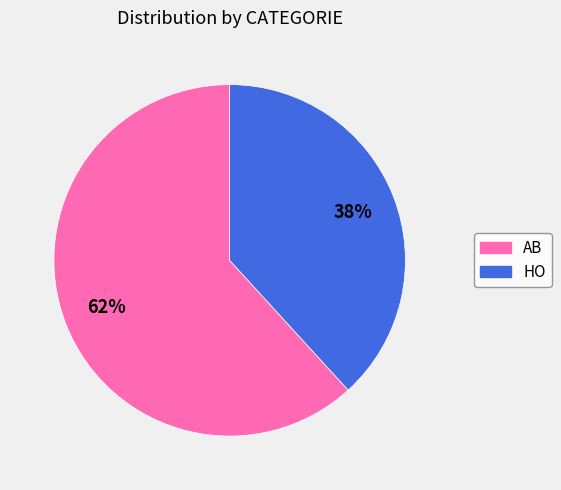

How many slices are in this pie chart?

2